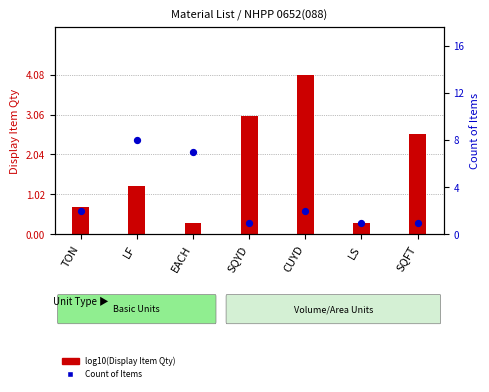

Which series has the largest total across all categories?

Count of Items